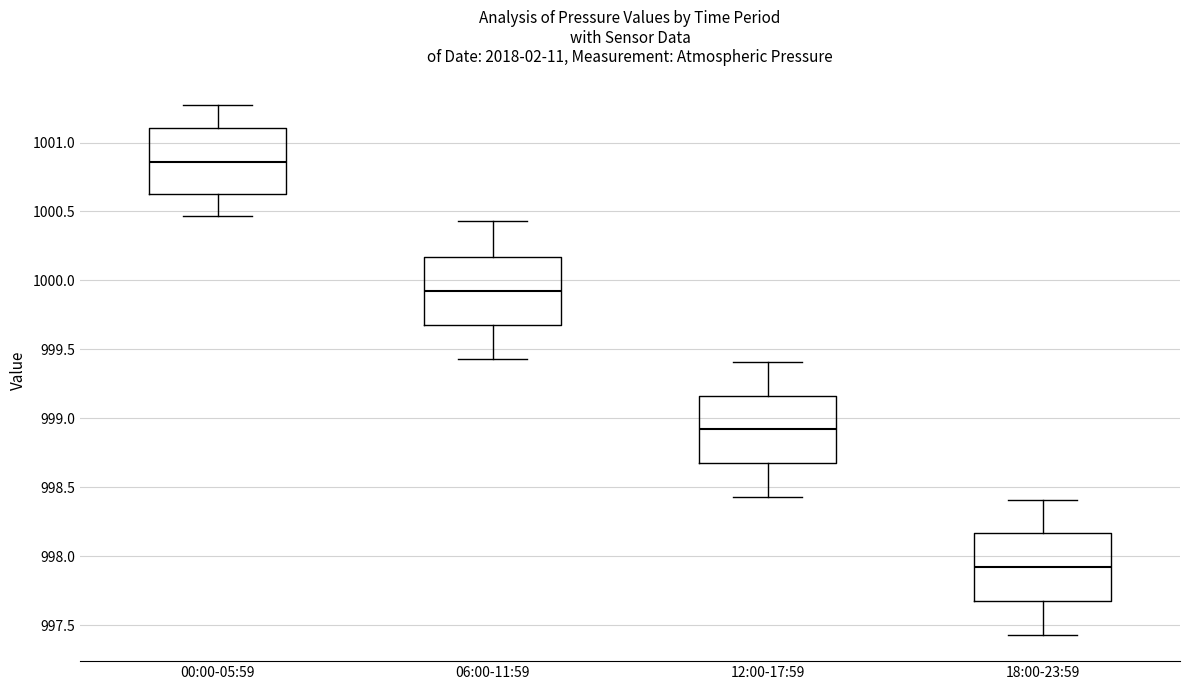

Which box's median line is the lowest?

18:00-23:59